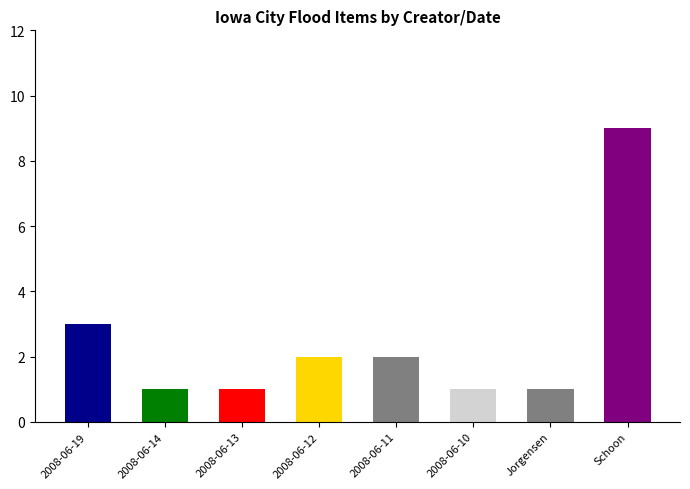

How many data points are less than 2?

4